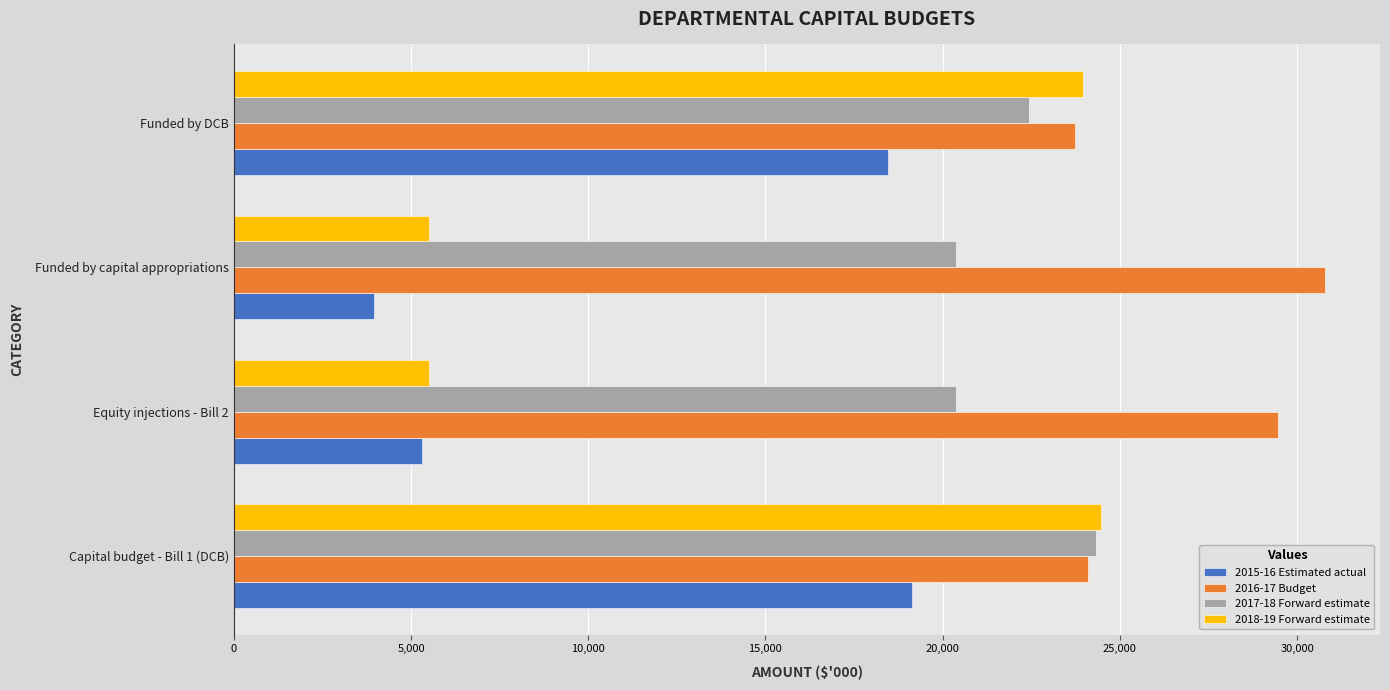

True or false: 2018-19 Forward estimate has a value of 9372 at Funded by capital appropriations.

False